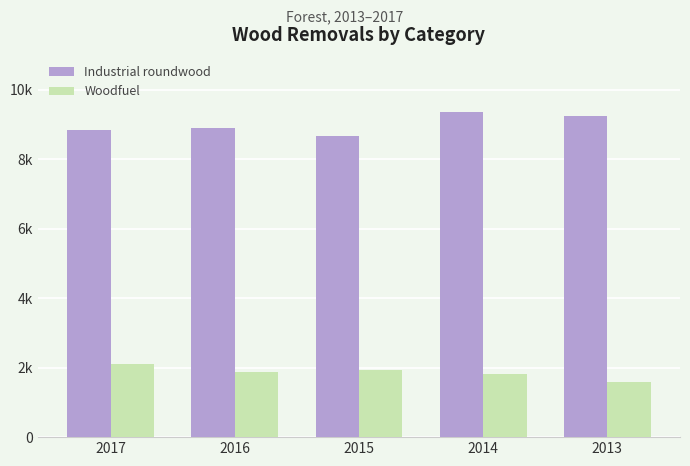

List the labels in order of Woodfuel value, smallest first.

2013, 2014, 2016, 2015, 2017